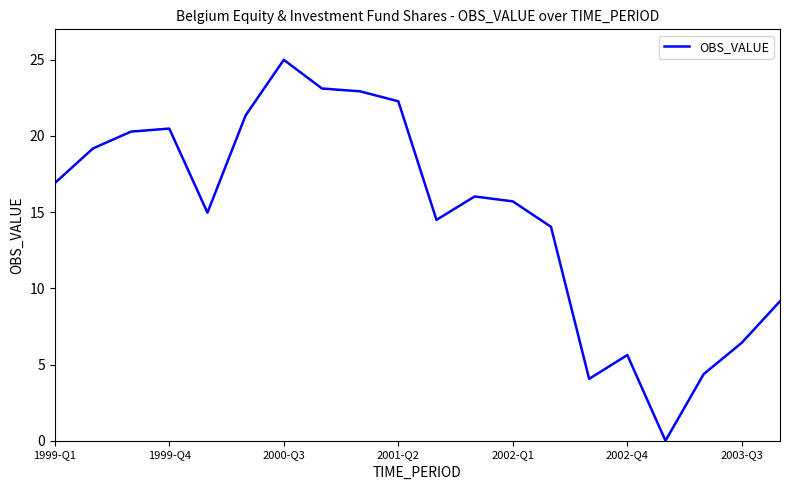

What is the difference between the maximum and minimum values?

25.0